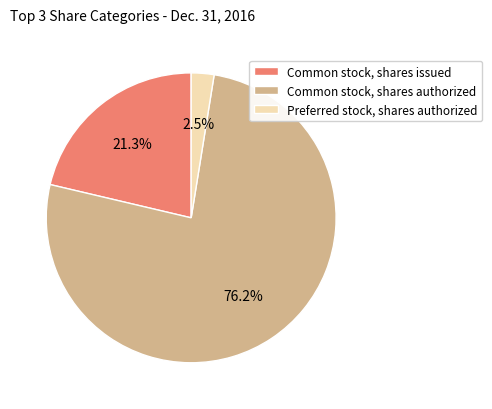

To the nearest percent, what is the combined percentage of Preferred stock, shares authorized and Common stock, shares issued?

24%